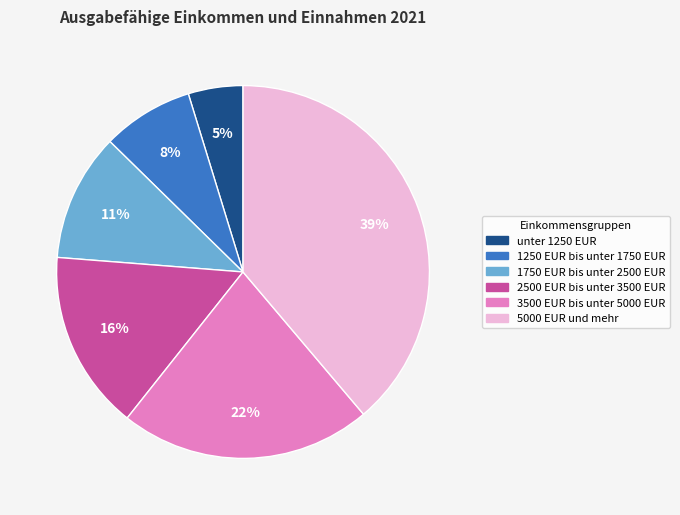

To the nearest percent, what portion does 5000 EUR und mehr represent?

39%